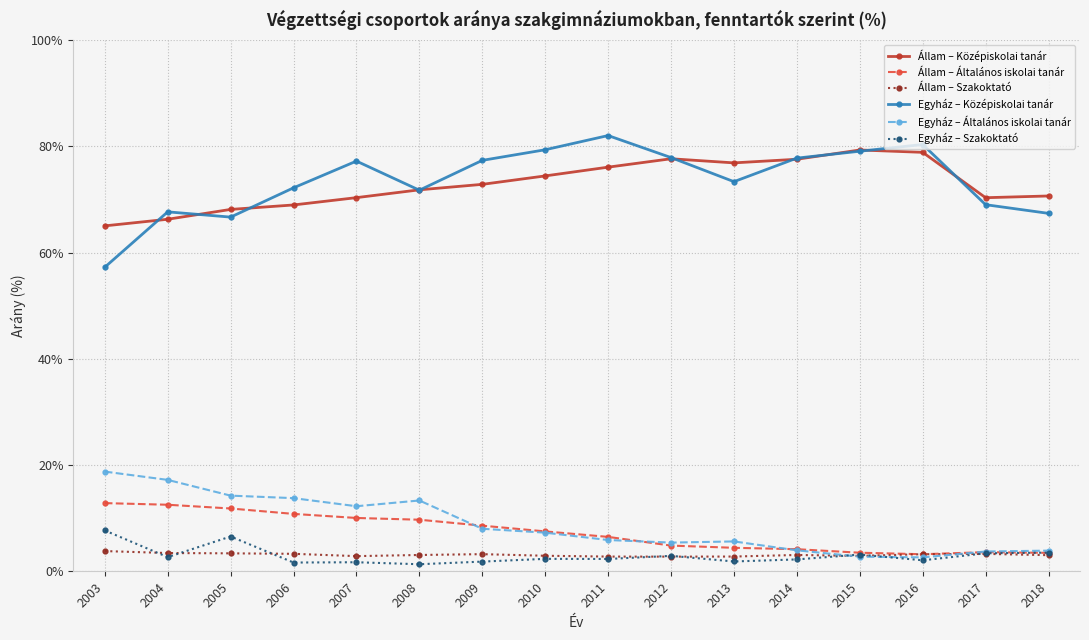

How many values in the Egyház – Általános iskolai tanár series are below 7?

8